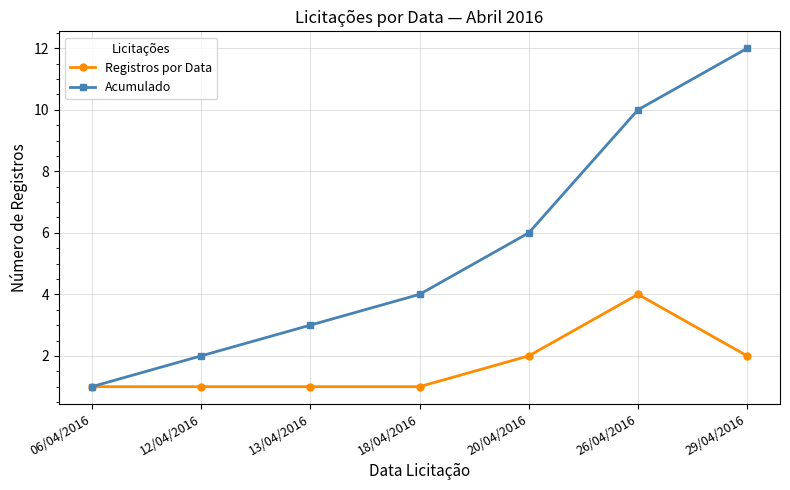

Rank the series by their maximum value, from highest to lowest.

Acumulado, Registros por Data